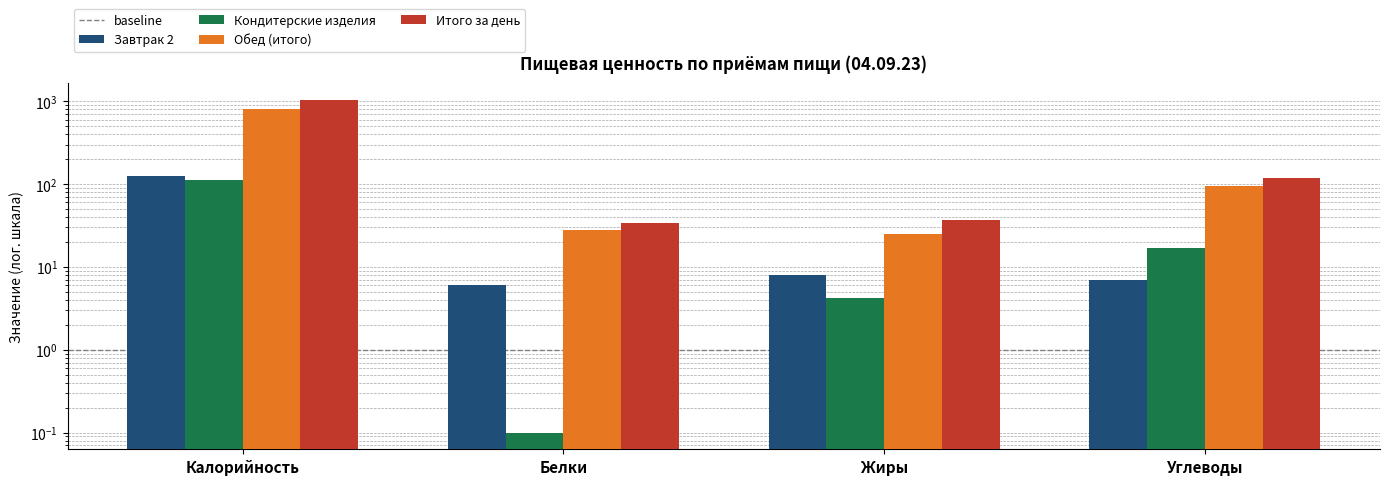

Reading left to right, what are all the values shown in this chart?

Завтрак 2: Калорийность=124.0	Белки=6.0	Жиры=8.0	Углеводы=7.0
Кондитерские изделия: Калорийность=110.6	Белки=0.1	Жиры=4.2	Углеводы=16.7
Обед (итого): Калорийность=797.4	Белки=27.9	Жиры=24.9	Углеводы=94.9
Итого за день: Калорийность=1032.0	Белки=34.0	Жиры=37.1	Углеводы=118.6